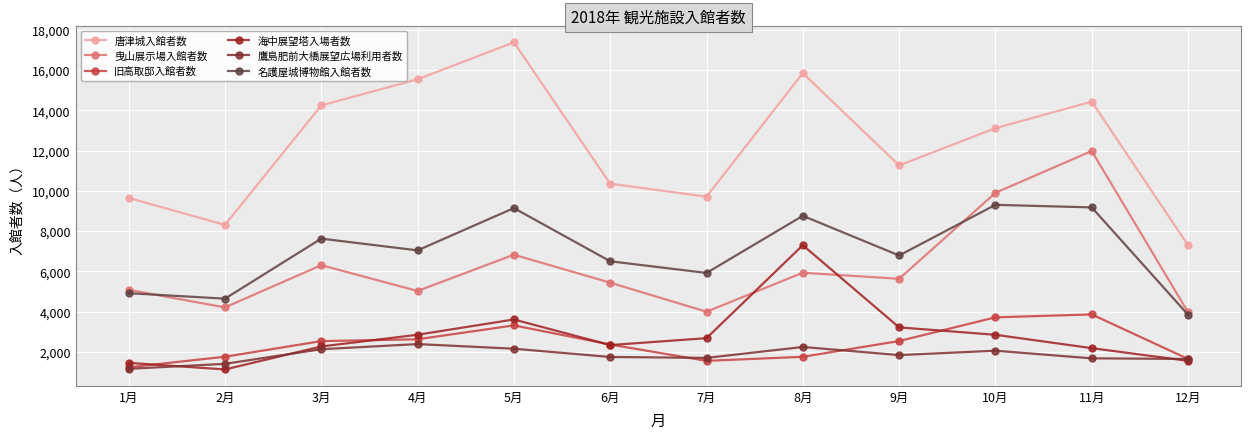

Is it true that 唐津城入館者数 equals 17678 at 6月?

False